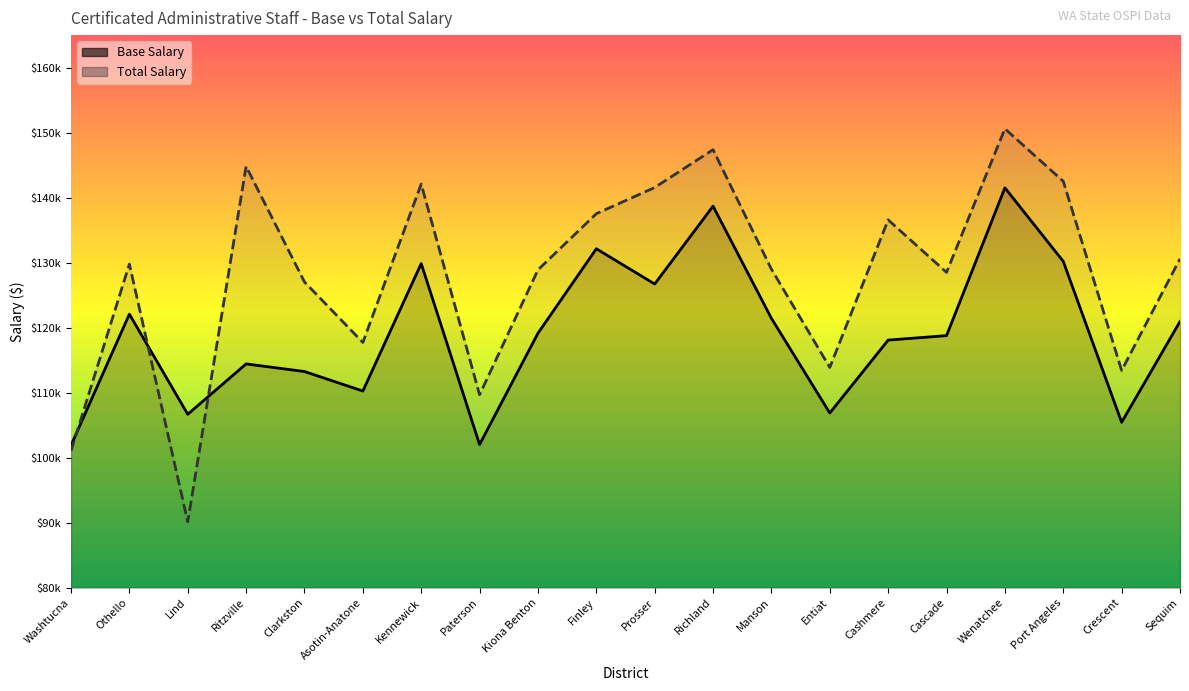

How many times do Total Salary and Base Salary cross each other?

3